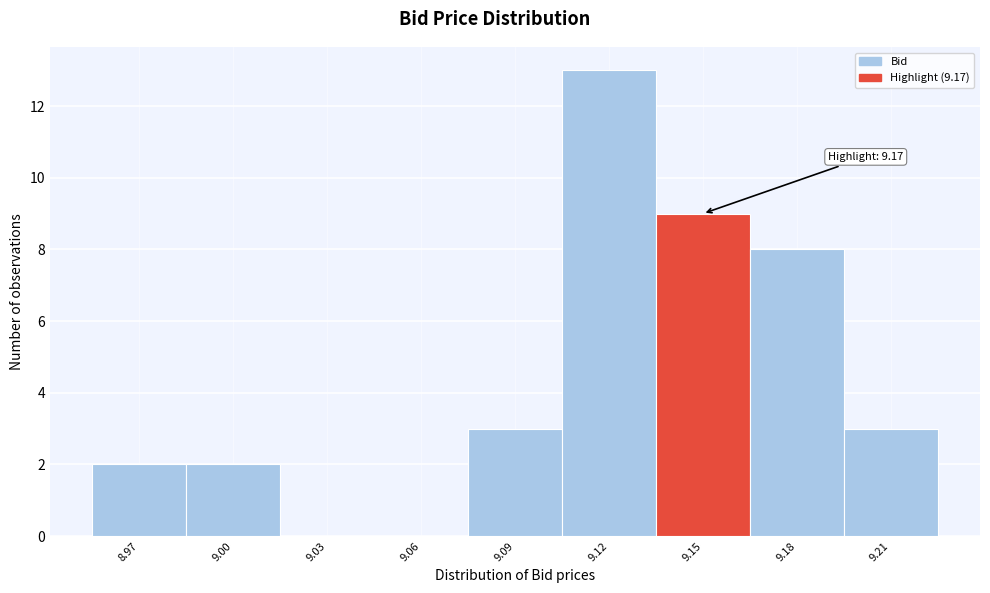

Reading left to right, transcribe all the data shown in this chart.

8.97=2	9.00=2	9.03=0	9.06=0	9.09=3	9.12=13	9.15=9	9.18=8	9.21=3